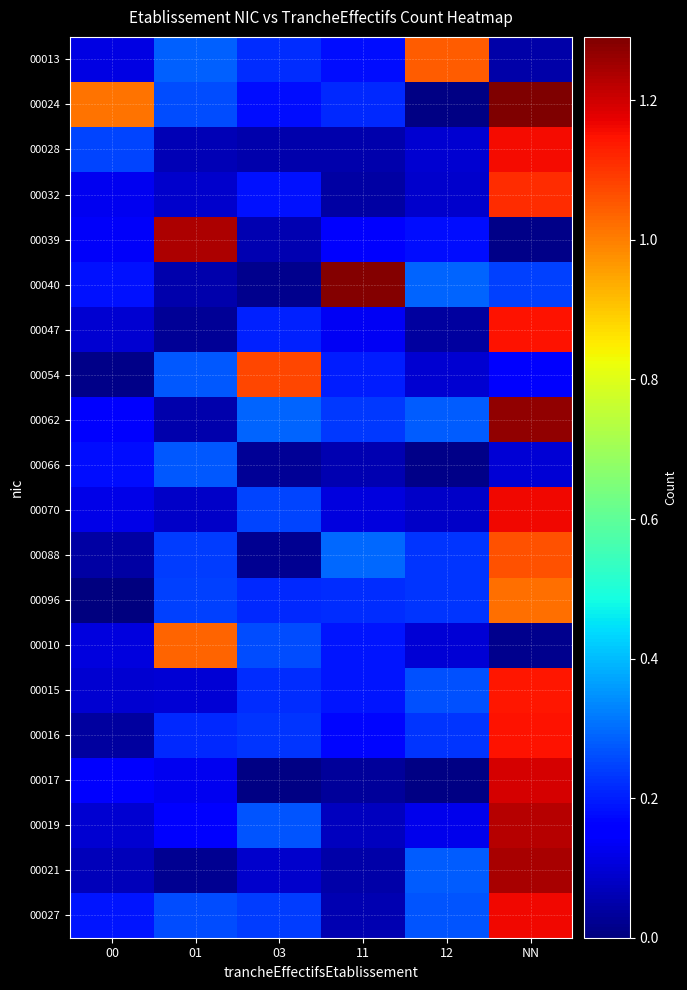

Reading left to right, list all the values displayed in this chart.

00013: 00=0.1	01=0.3	03=0.2	11=0.2	12=1.0	NN=0.0
00024: 00=1.0	01=0.3	03=0.2	11=0.2	12=0.0	NN=1.3
00028: 00=0.2	01=0.1	03=0.1	11=0.1	12=0.1	NN=1.2
00032: 00=0.1	01=0.1	03=0.2	11=0.0	12=0.1	NN=1.1
00039: 00=0.1	01=1.2	03=0.1	11=0.2	12=0.2	NN=0.0
00040: 00=0.2	01=0.1	03=0.0	11=1.3	12=0.3	NN=0.2
00047: 00=0.1	01=0.0	03=0.2	11=0.1	12=0.0	NN=1.1
00054: 00=0.0	01=0.3	03=1.1	11=0.2	12=0.1	NN=0.2
00062: 00=0.2	01=0.1	03=0.3	11=0.2	12=0.3	NN=1.3
00066: 00=0.2	01=0.3	03=0.0	11=0.1	12=0.0	NN=0.1
00070: 00=0.1	01=0.1	03=0.2	11=0.1	12=0.1	NN=1.2
00088: 00=0.0	01=0.2	03=0.0	11=0.3	12=0.2	NN=1.1
00096: 00=0.0	01=0.2	03=0.2	11=0.2	12=0.2	NN=1.0
00010: 00=0.1	01=1.0	03=0.3	11=0.2	12=0.1	NN=0.0
00015: 00=0.1	01=0.1	03=0.2	11=0.2	12=0.3	NN=1.1
00016: 00=0.0	01=0.2	03=0.2	11=0.2	12=0.2	NN=1.1
00017: 00=0.2	01=0.1	03=0.0	11=0.0	12=0.0	NN=1.2
00019: 00=0.1	01=0.2	03=0.3	11=0.1	12=0.1	NN=1.2
00021: 00=0.1	01=0.0	03=0.1	11=0.0	12=0.3	NN=1.2
00027: 00=0.2	01=0.3	03=0.2	11=0.1	12=0.3	NN=1.2